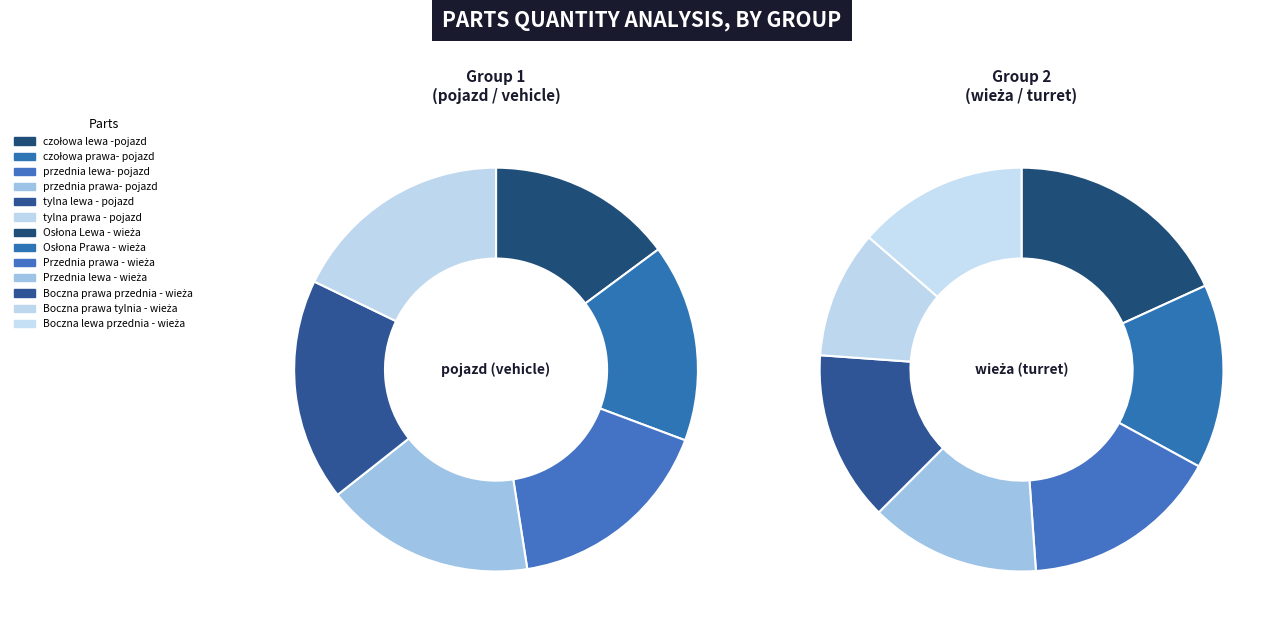

What is the ratio of the value at Boczna lewa przednia - wieża to the value at Boczna prawa tylnia - wieża?

1.3